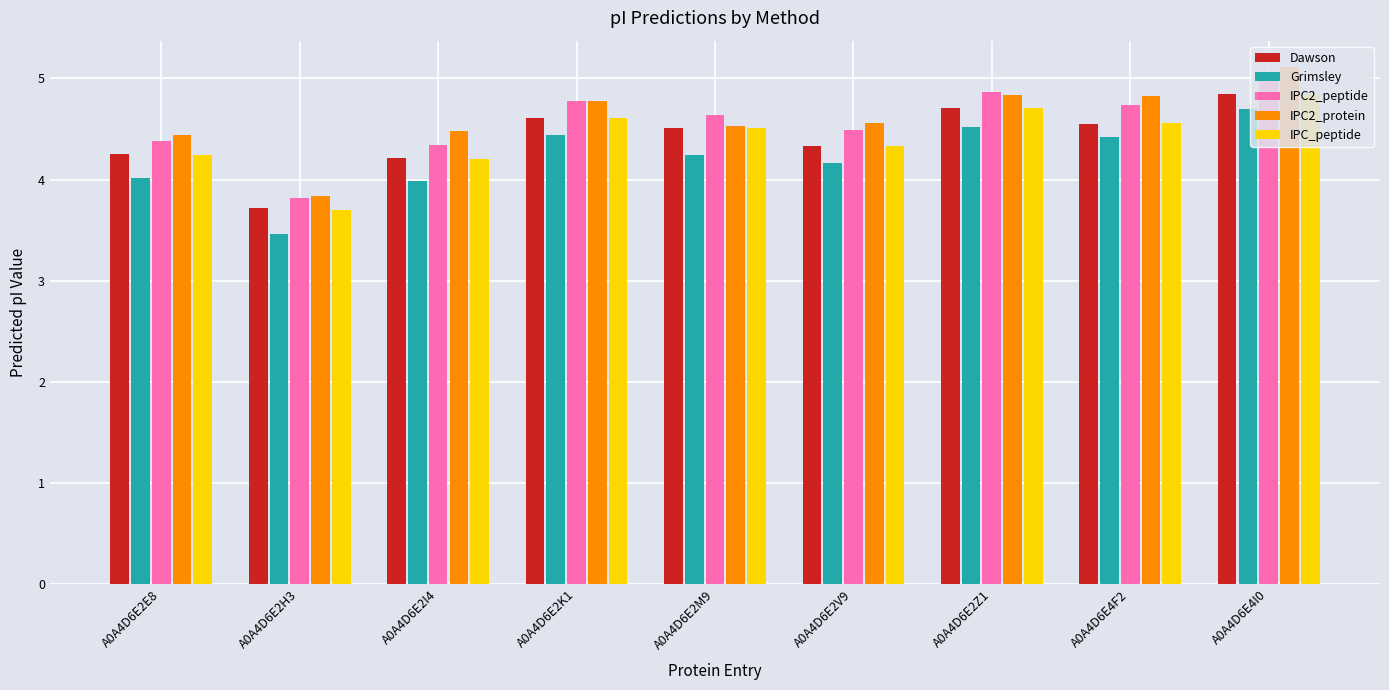

What is the difference between the maximum and minimum values in the IPC2_protein series?

1.3